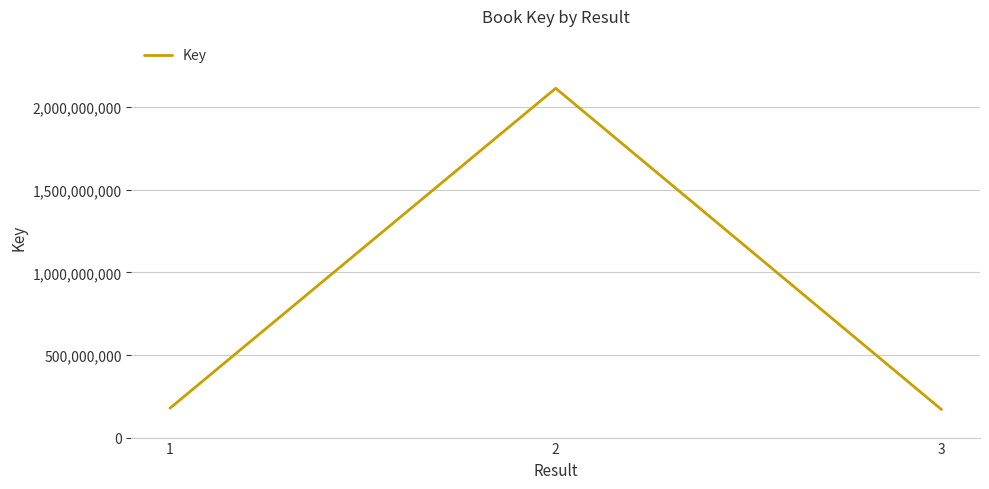

What is the greatest value displayed?

2114010209